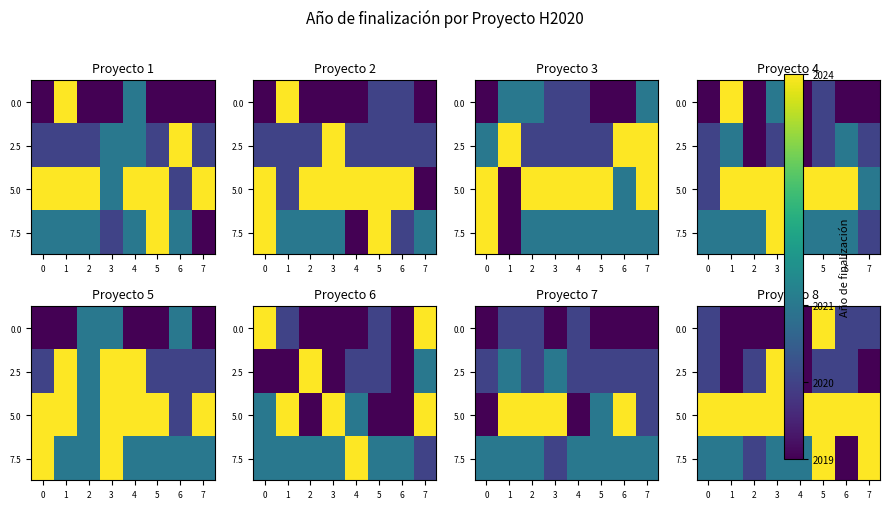

At how many categories does at least one series exceed 2020?

8